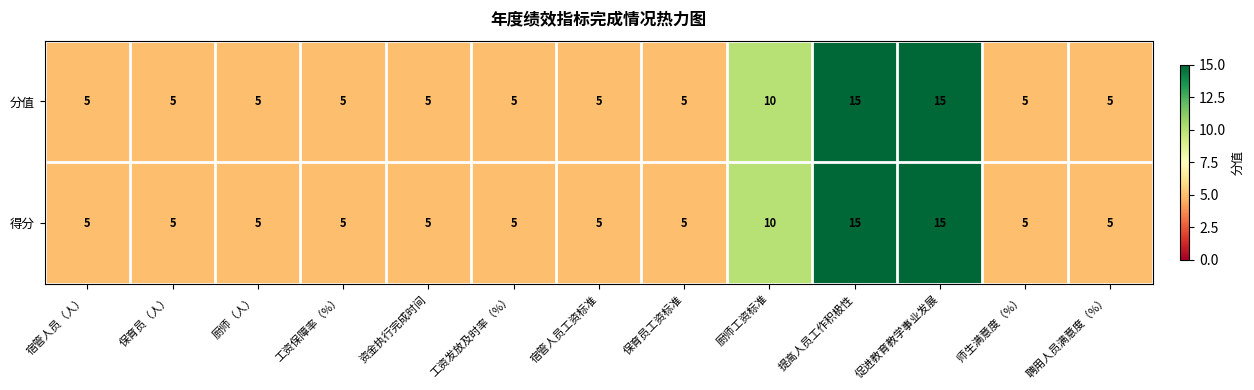

What is the greatest value displayed?

15